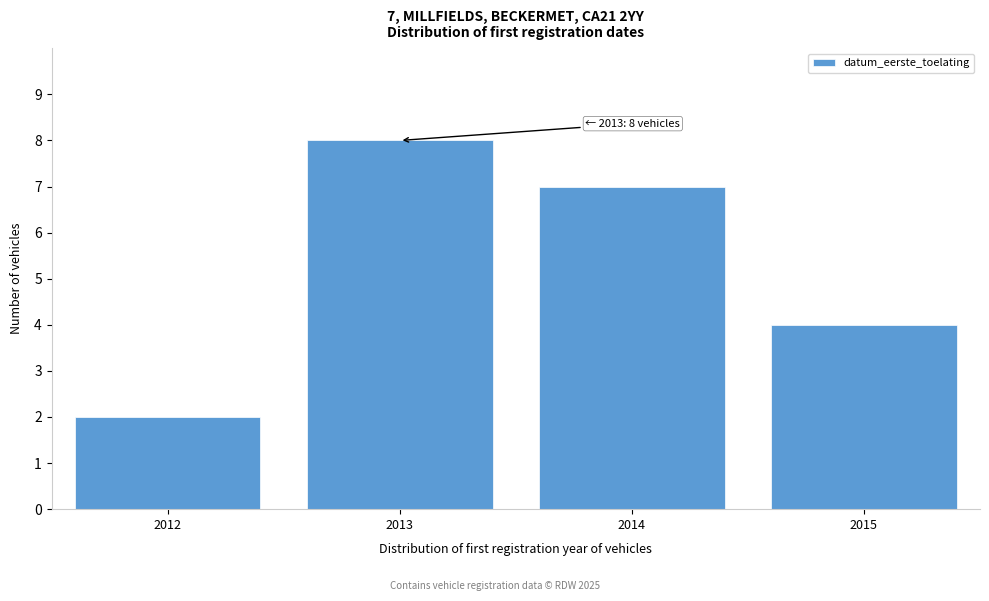

Reading left to right, what are all the values shown in this chart?

2012=2	2013=8	2014=7	2015=4